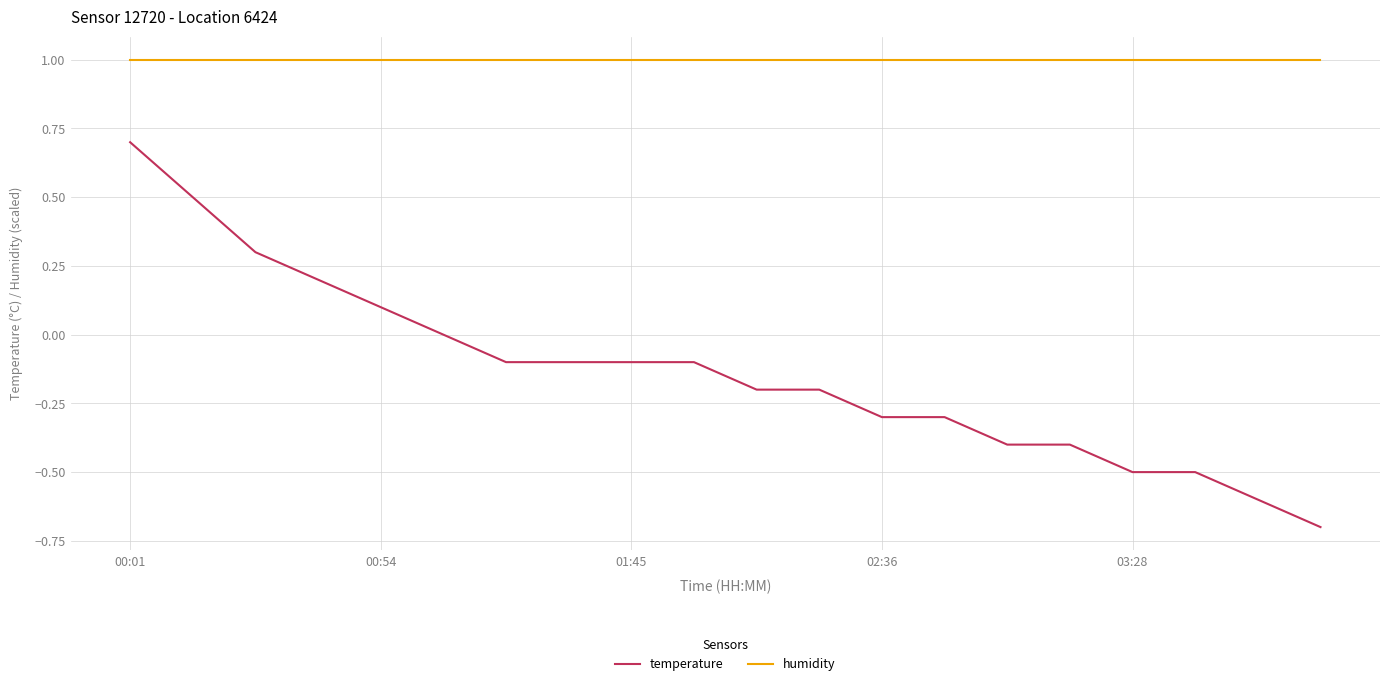

Rank the series by their average value, from highest to lowest.

humidity, temperature